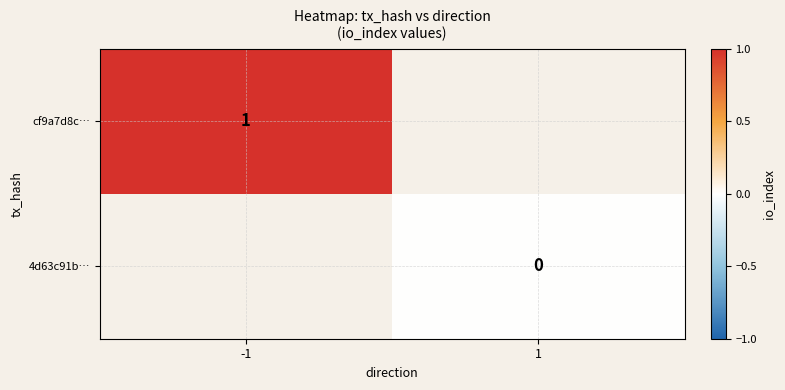

Is the value of cf9a7d8c… at -1 greater than the value of 4d63c91b… at 1?

Yes